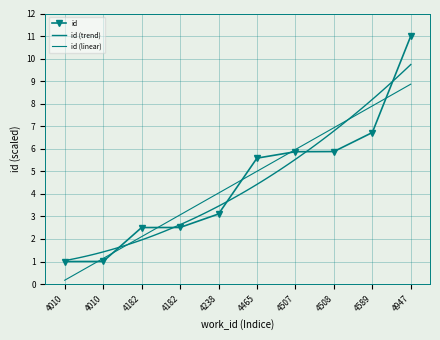

True or false: the data shows 5.6 at 4465.

True